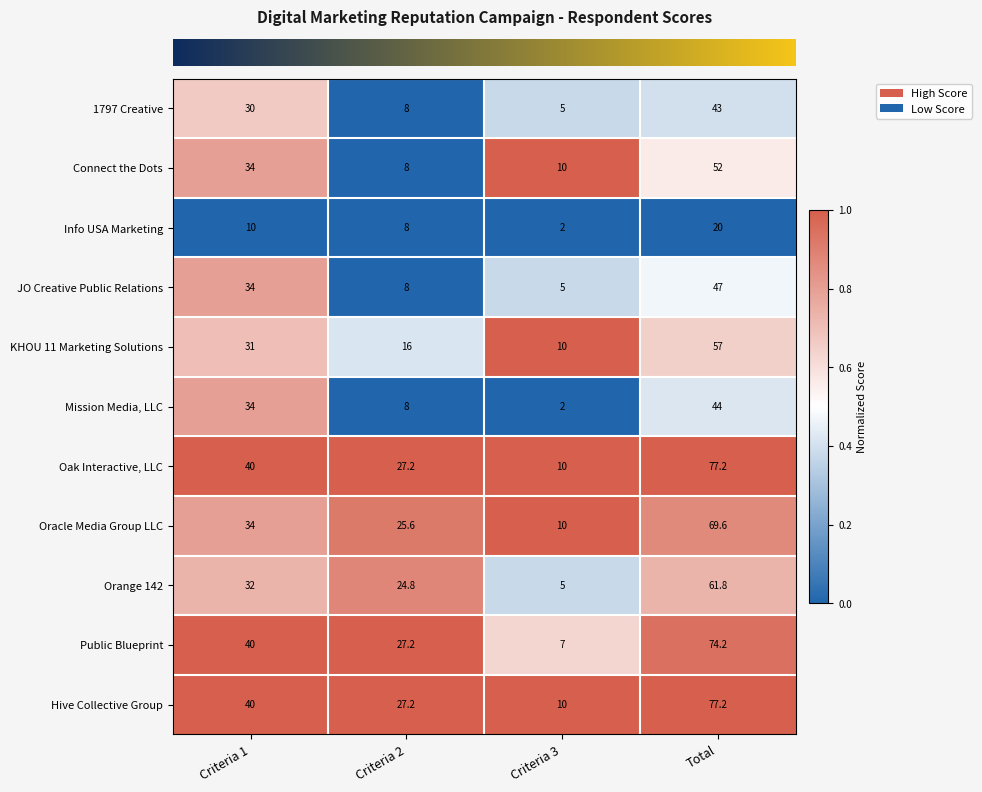

What is the average value of the Orange 142 series?

30.9